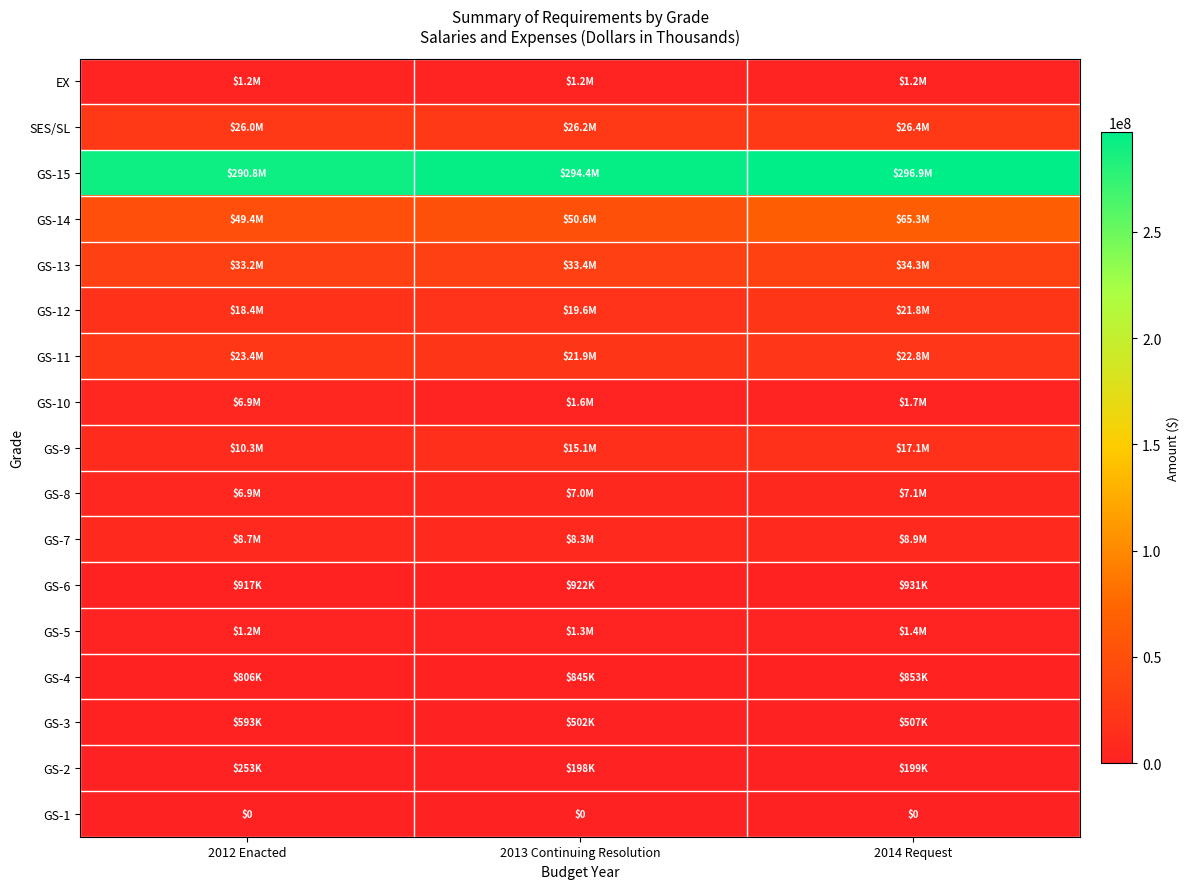

What is the difference between the highest and lowest values at 2014 Request?

296910596.3